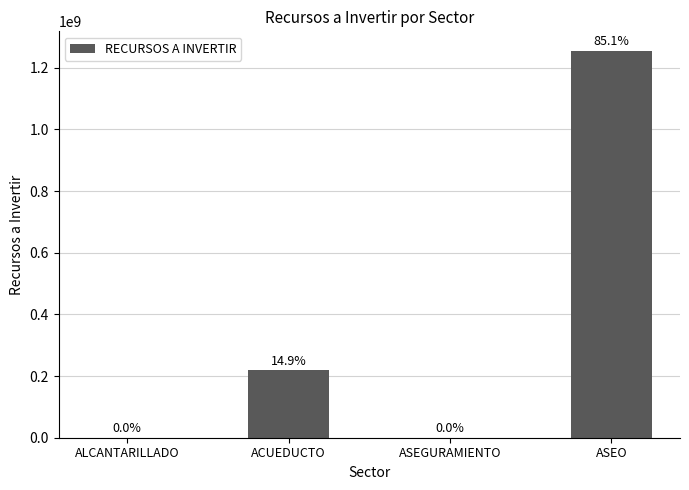

What is the maximum value shown in the chart?

1255000000